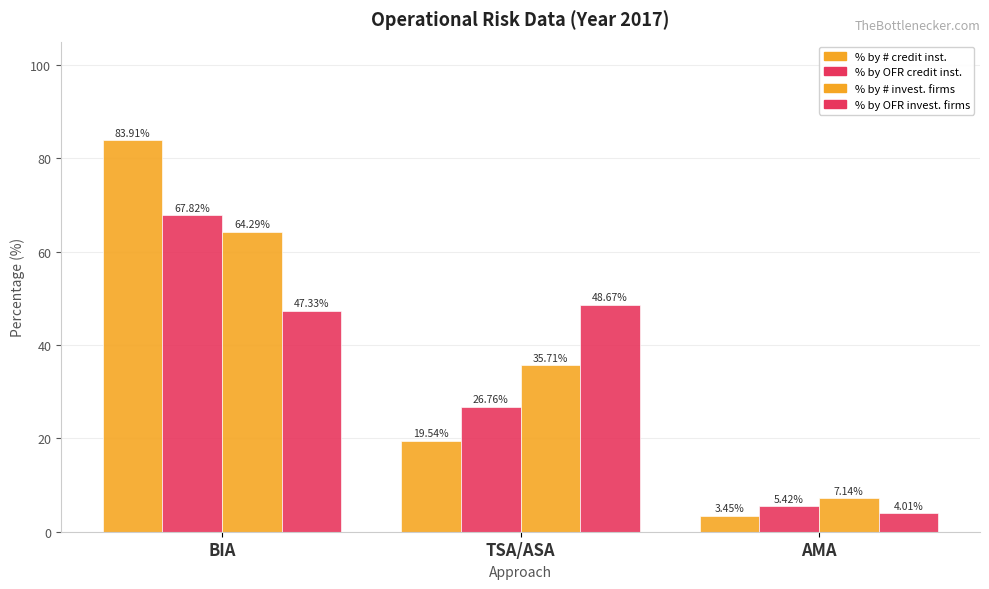

Does the chart contain stacked bars?

No